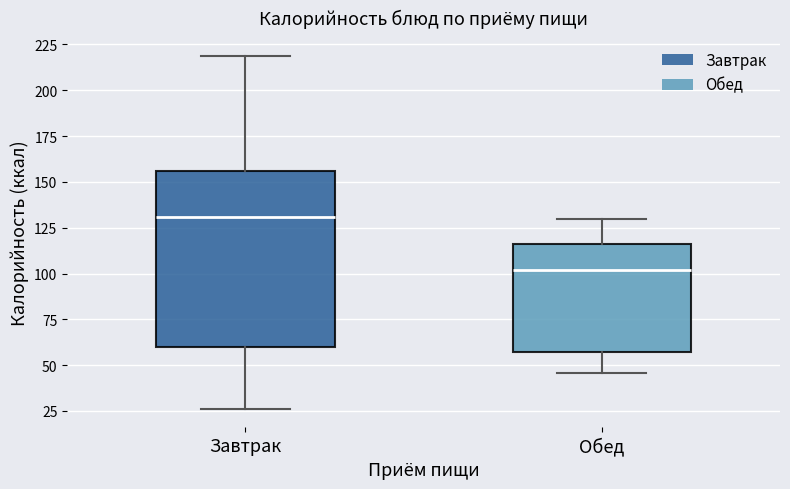

Comparing the boxes themselves (not the whiskers), which one is the tallest?

Завтрак